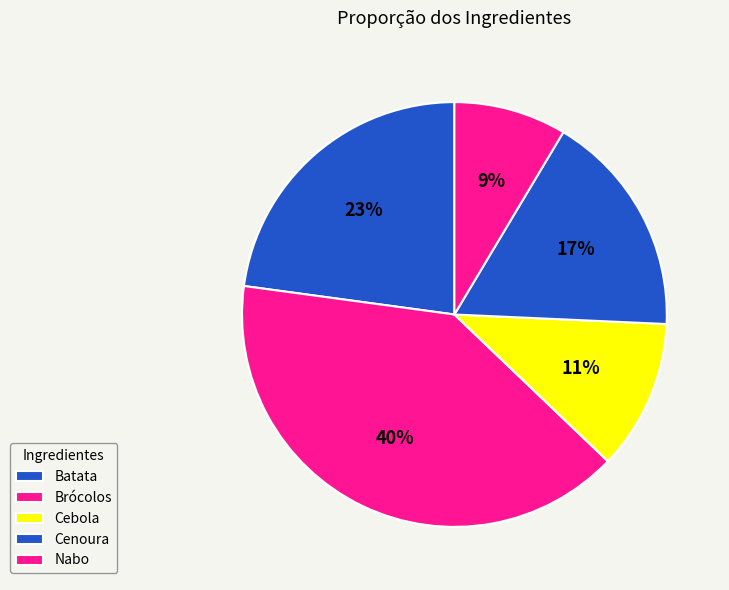

What is the largest slice in the pie chart?

Brócolos